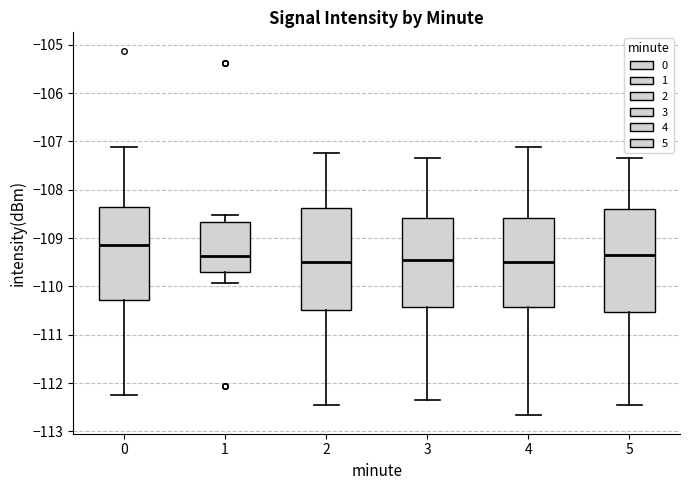

Reading left to right, transcribe this box plot: for each box, give where its median line is, the range the box spans, and where its two whiskers end, as read against the y-axis. The values are not printed on the chart, so give them approximately, as read against the axis.

0: median -109.1, box -110.3 to -108.3, whiskers -112.2 to -107.1
1: median -109.4, box -109.7 to -108.7, whiskers -109.9 to -108.5
2: median -109.5, box -110.5 to -108.4, whiskers -112.4 to -107.2
3: median -109.4, box -110.4 to -108.6, whiskers -112.3 to -107.3
4: median -109.5, box -110.4 to -108.6, whiskers -112.7 to -107.1
5: median -109.3, box -110.5 to -108.4, whiskers -112.4 to -107.3